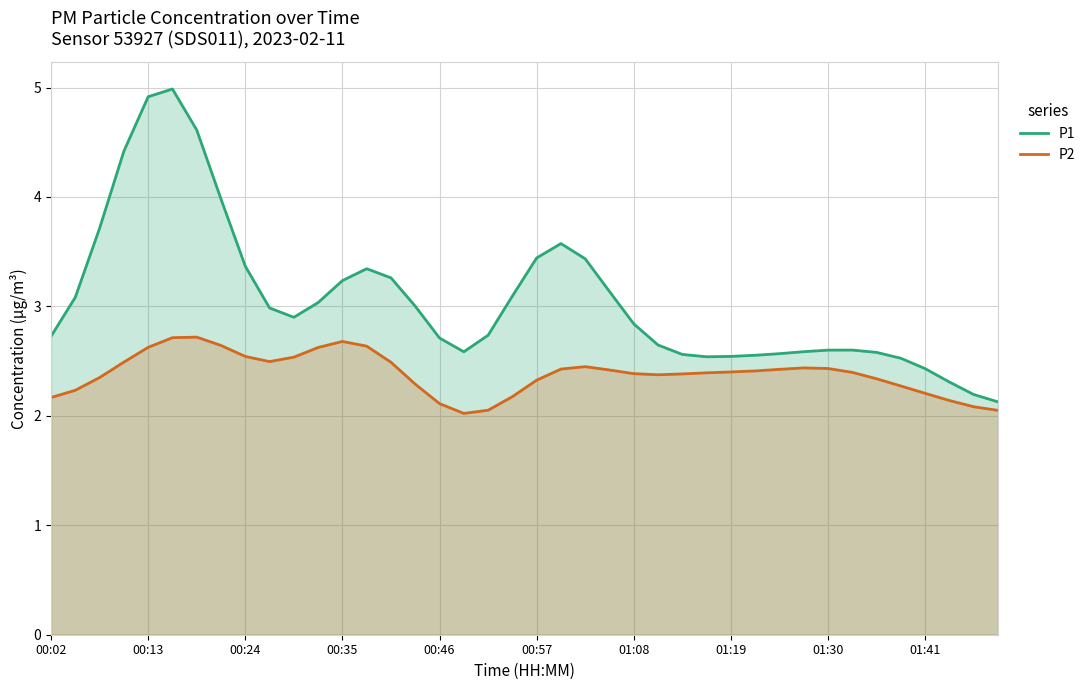

List the series in order of their overall mean, highest first.

P1, P2